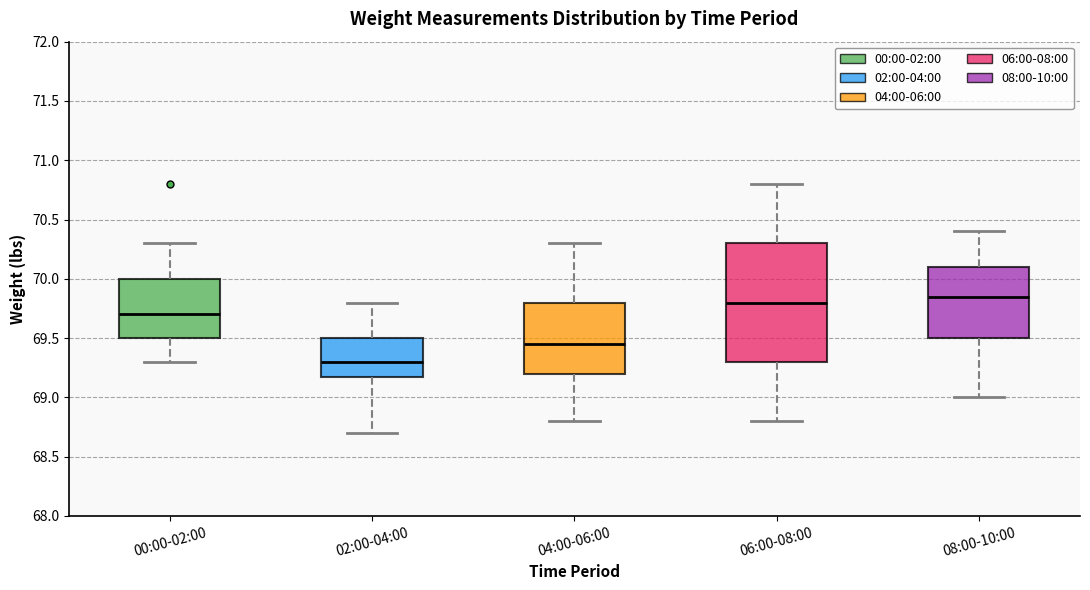

Reading left to right, read every box against the y-axis: the position of its median line, the range the box covers, and the ends of its whiskers. The values are not printed on the chart, so give them approximately, as read against the axis.

00:00-02:00: median 69.70, box 69.50 to 70.00, whiskers 69.30 to 70.30
02:00-04:00: median 69.30, box 69.20 to 69.50, whiskers 68.70 to 69.80
04:00-06:00: median 69.45, box 69.20 to 69.80, whiskers 68.80 to 70.30
06:00-08:00: median 69.80, box 69.30 to 70.30, whiskers 68.80 to 70.80
08:00-10:00: median 69.85, box 69.50 to 70.10, whiskers 69.00 to 70.40